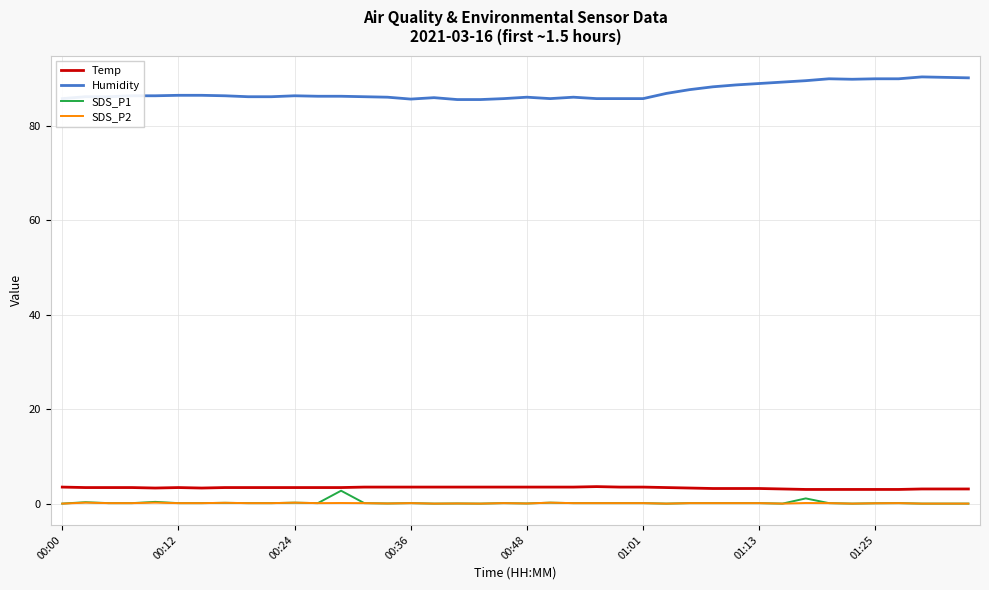

Count the Temp values in the range 3 to 4.

40